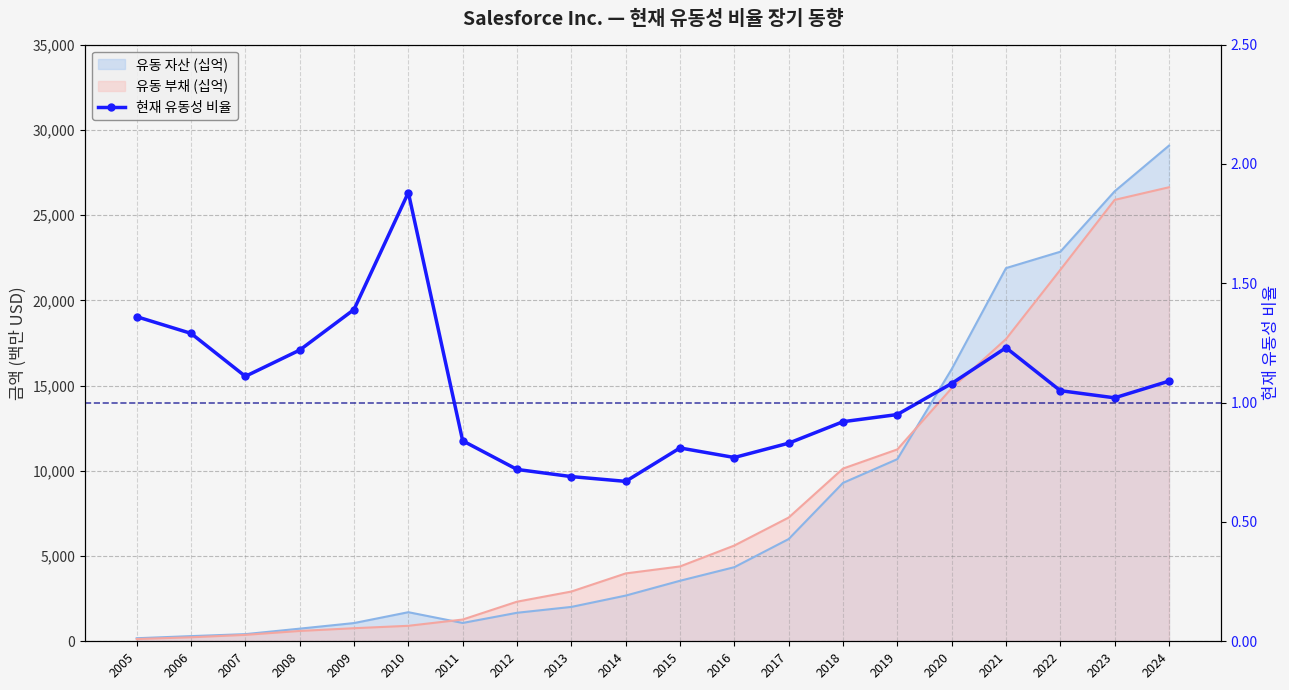

Reading left to right, extract all data points from this chart.

2005=1.4	2006=1.3	2007=1.1	2008=1.2	2009=1.4	2010=1.9	2011=0.8	2012=0.7	2013=0.7	2014=0.7	2015=0.8	2016=0.8	2017=0.8	2018=0.9	2019=0.9	2020=1.1	2021=1.2	2022=1.1	2023=1.0	2024=1.1